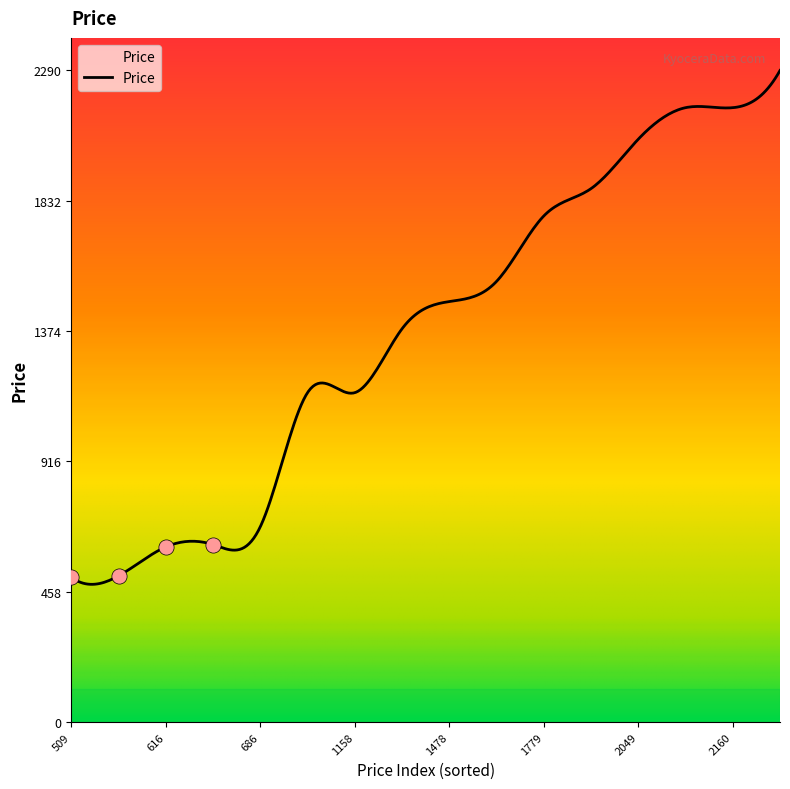

Approximately how many times larger is the value at 615.69 compared to 1478.38?

0.4